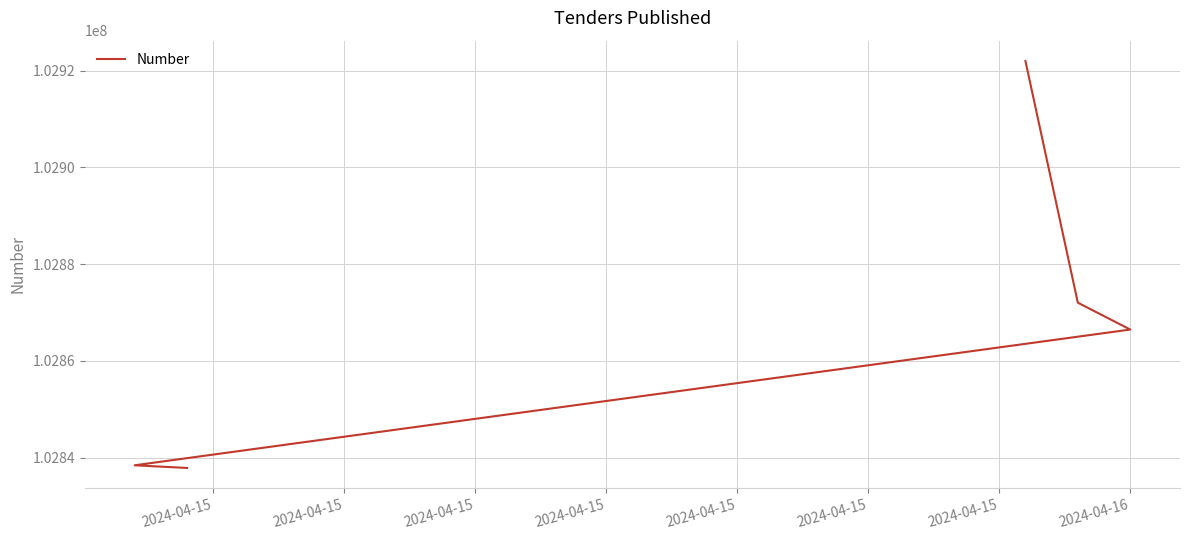

How many distinct data groups are displayed?

1